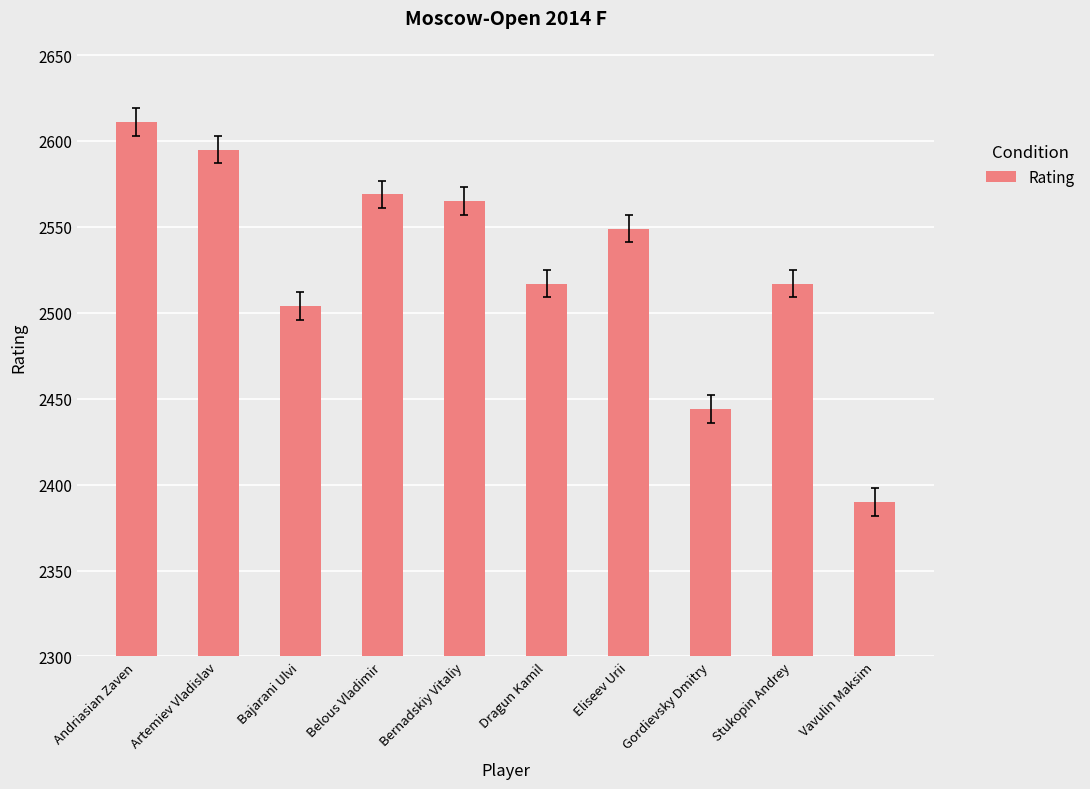

Which category has the lowest value across all series?

Vavulin Maksim